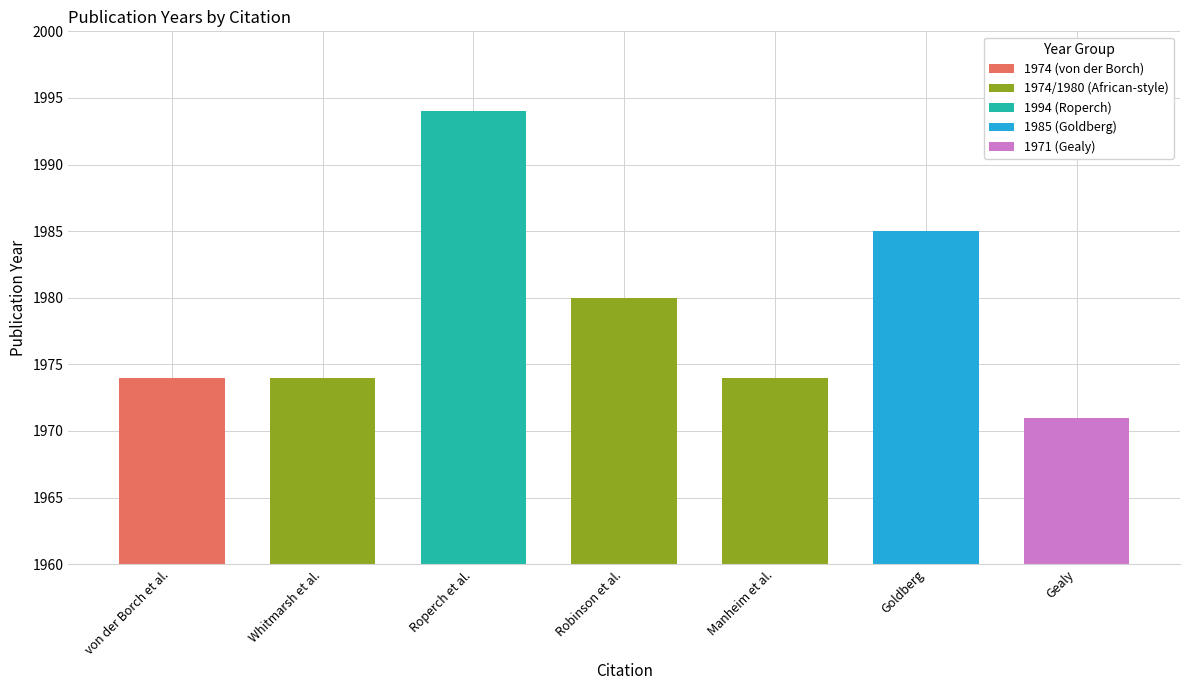

Is it true that the value at Gealy is 885?

False